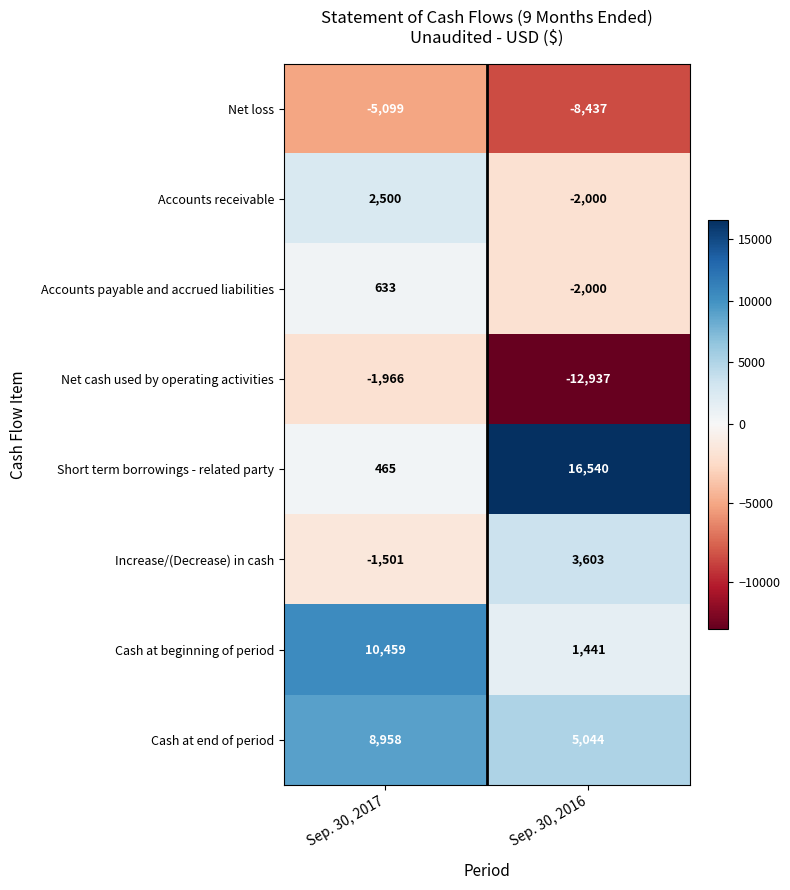

What is the difference between the maximum and minimum values in the Increase/(Decrease) in cash series?

5104